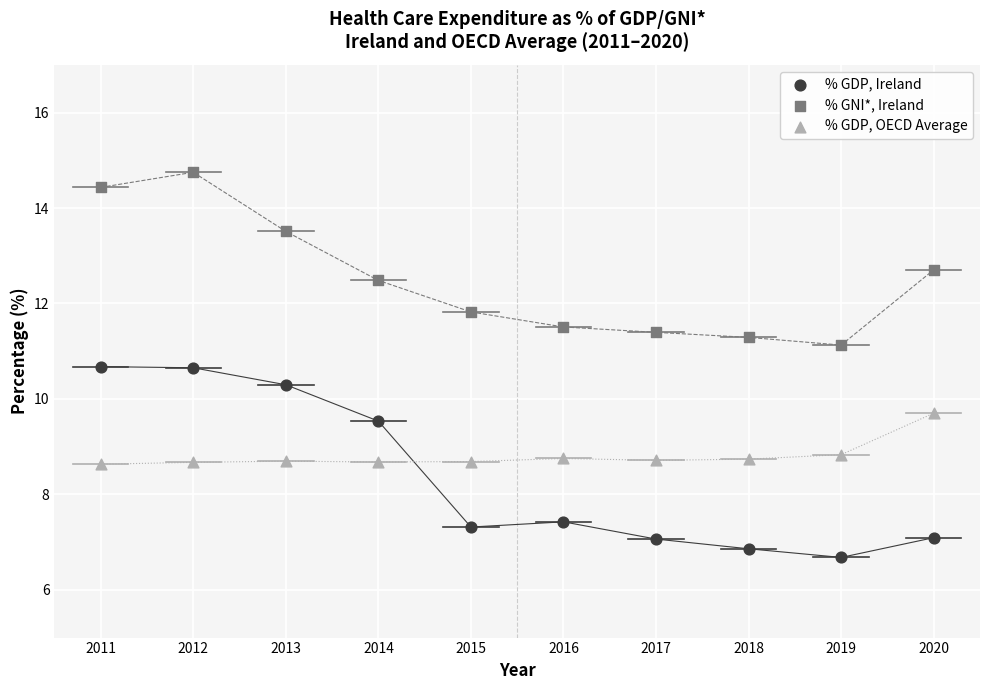

In the % GNI*, Ireland series, what Y value is closest to 12?

11.8